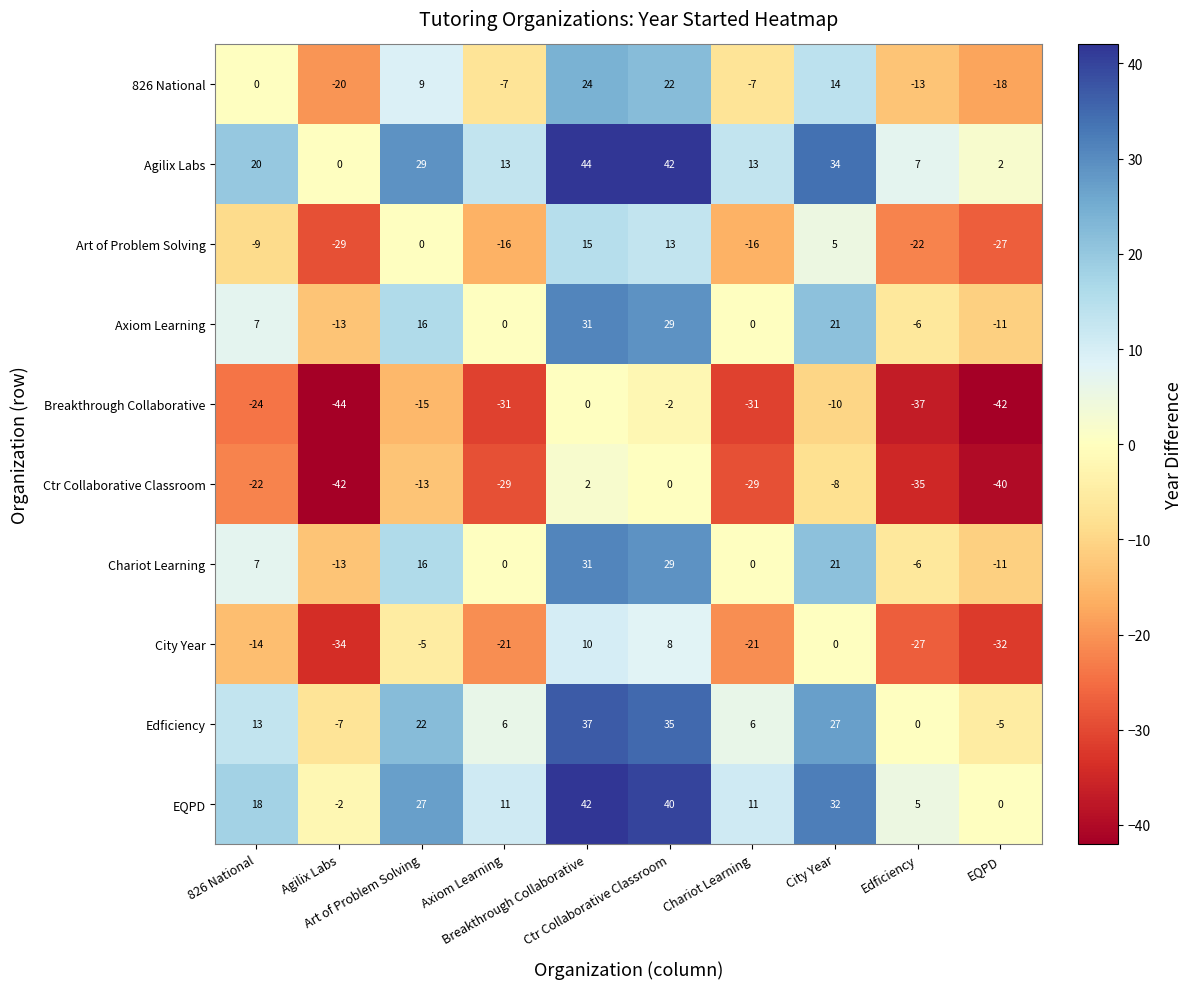

At how many categories does at least one series exceed 15?

5